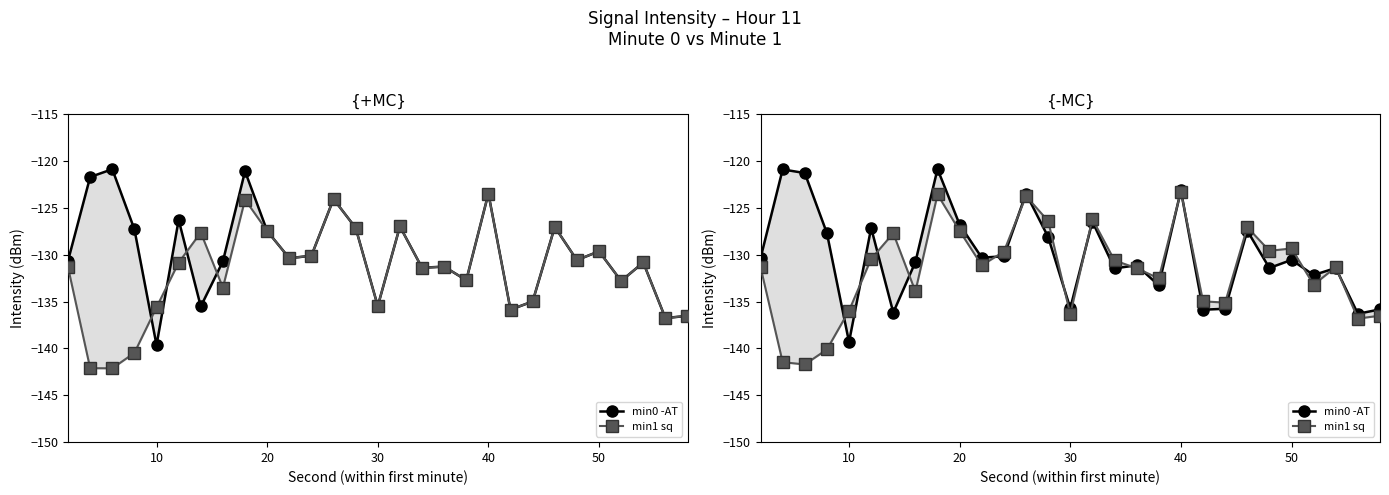

What is the sum of the min1 sq values at 27 and 9?

-264.3